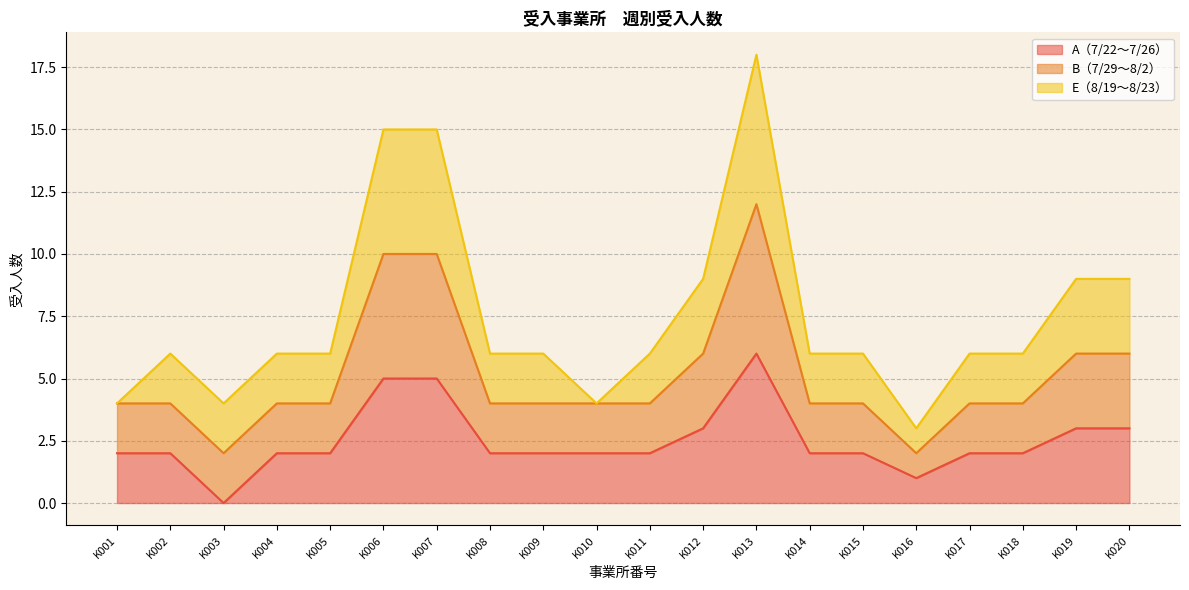

At which label is A（7/22～7/26） closest to 3?

K012